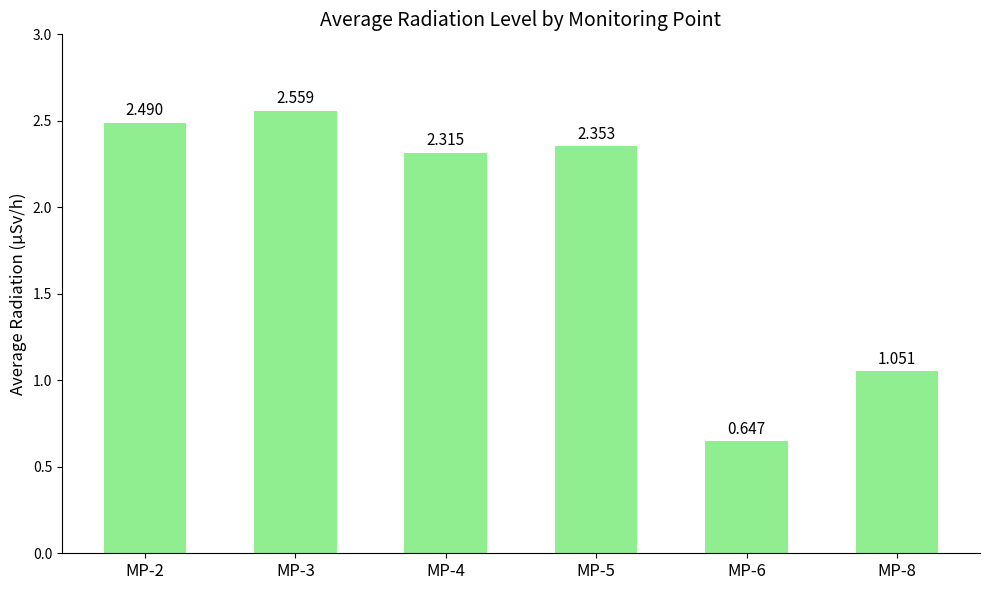

The chart shows a value of 1.5 at MP-8. True or false?

False